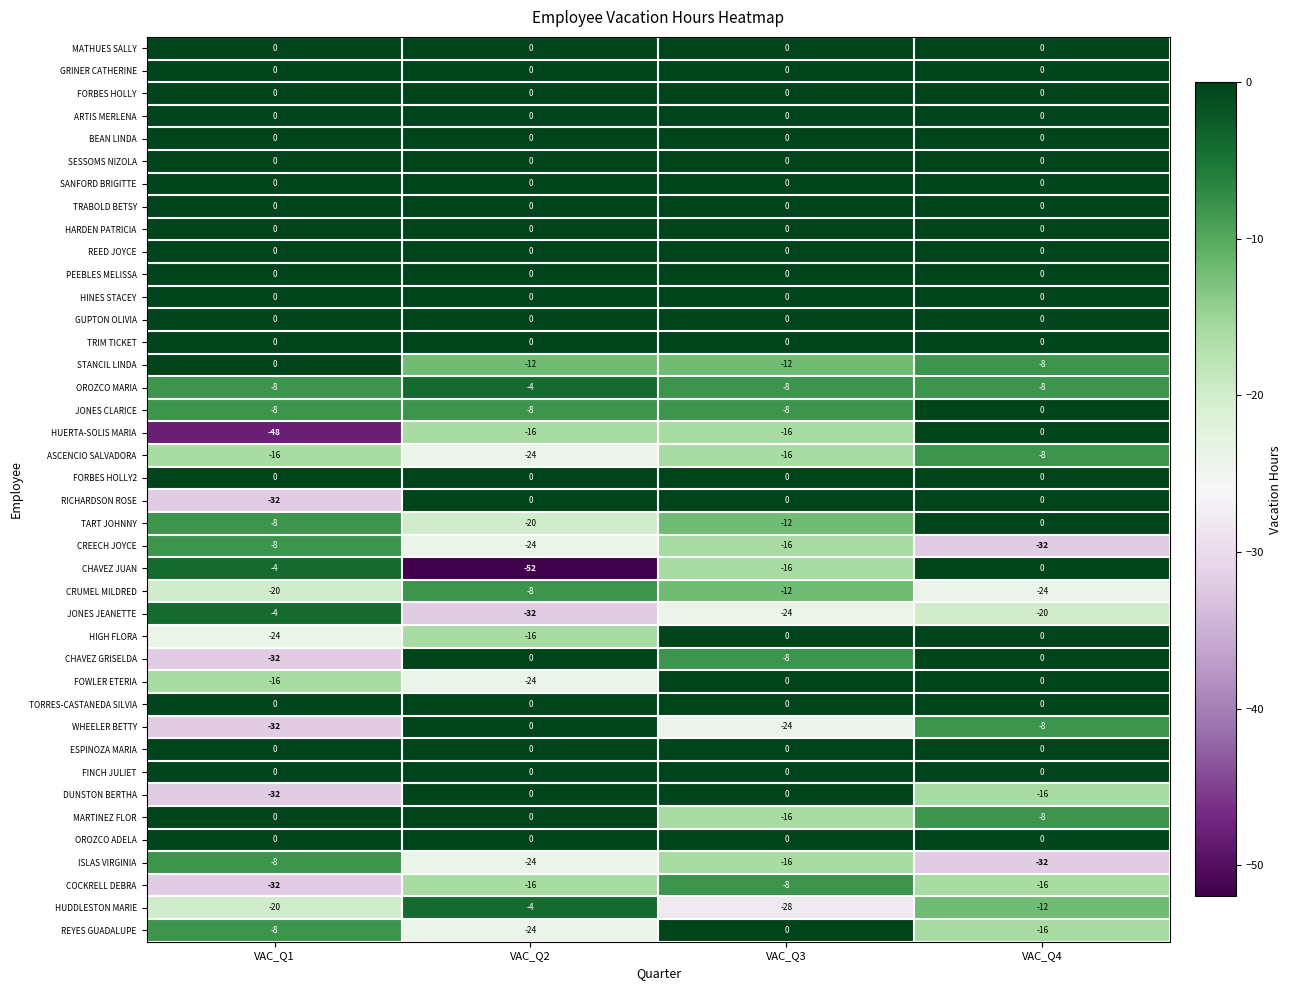

What is the sum of the STANCIL LINDA values at VAC_Q2 and VAC_Q3?

-24